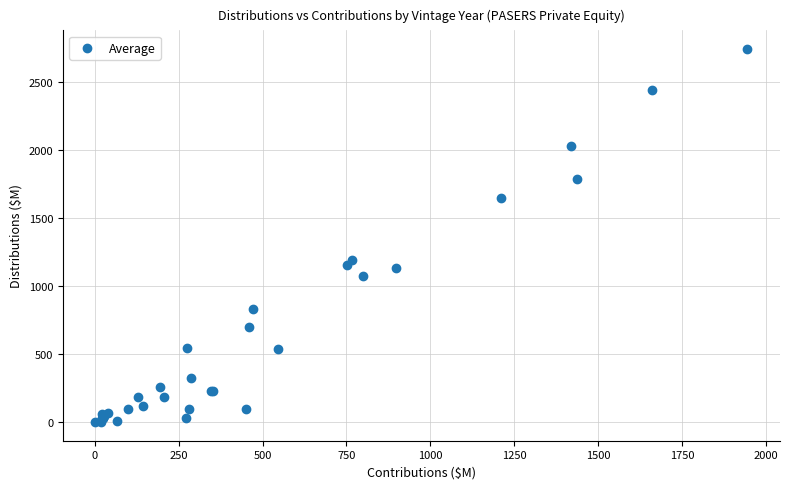

What Y value in the scatter plot is closest to 1372?

1194.6